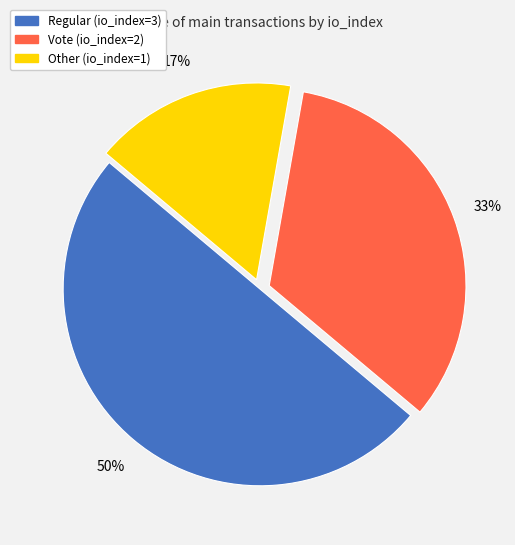

Between Regular (io_index=3) and Vote (io_index=2), which is larger?

Regular (io_index=3)